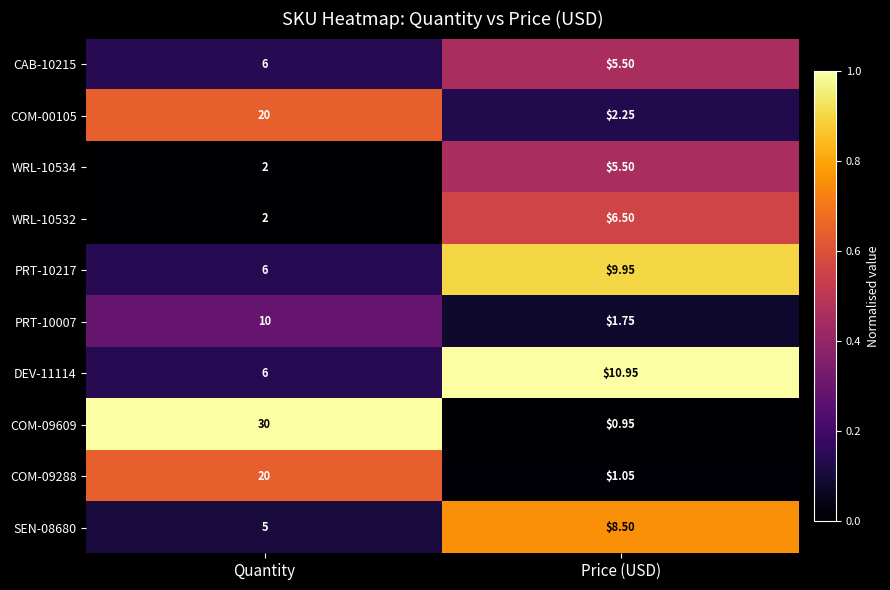

At which category is the sum across all series the highest?

Quantity